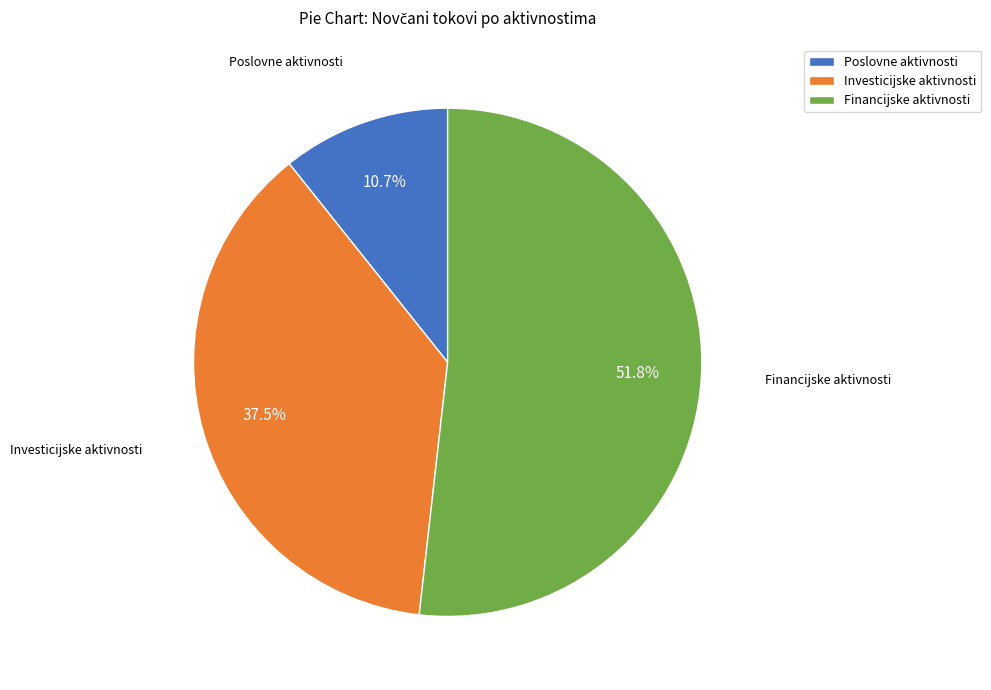

Is there any slice that represents more than half of the pie?

Yes